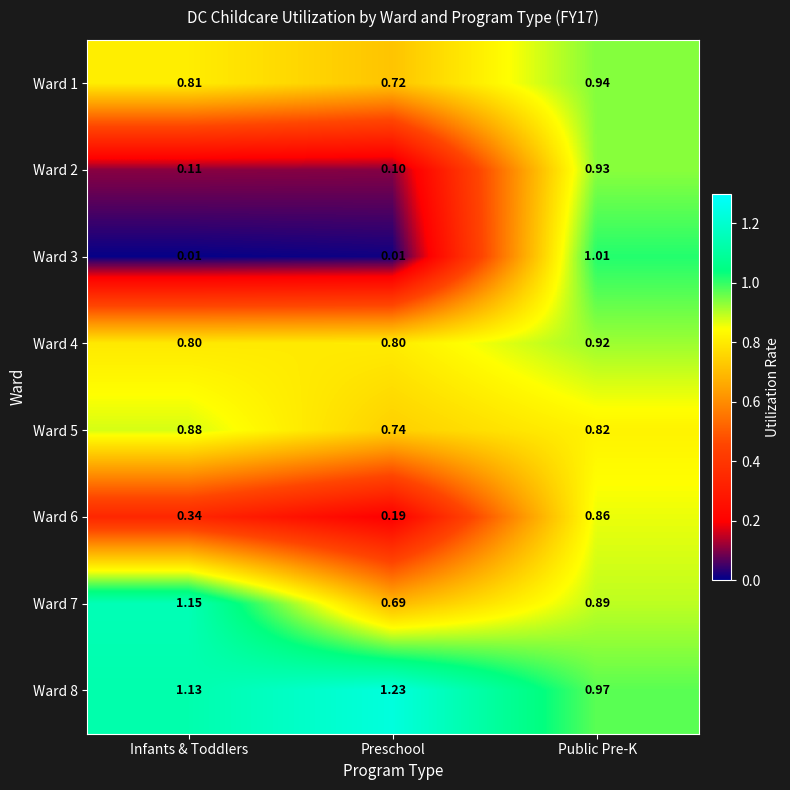

Between Preschool and Public Pre-K, which series saw the biggest shift?

Ward 3